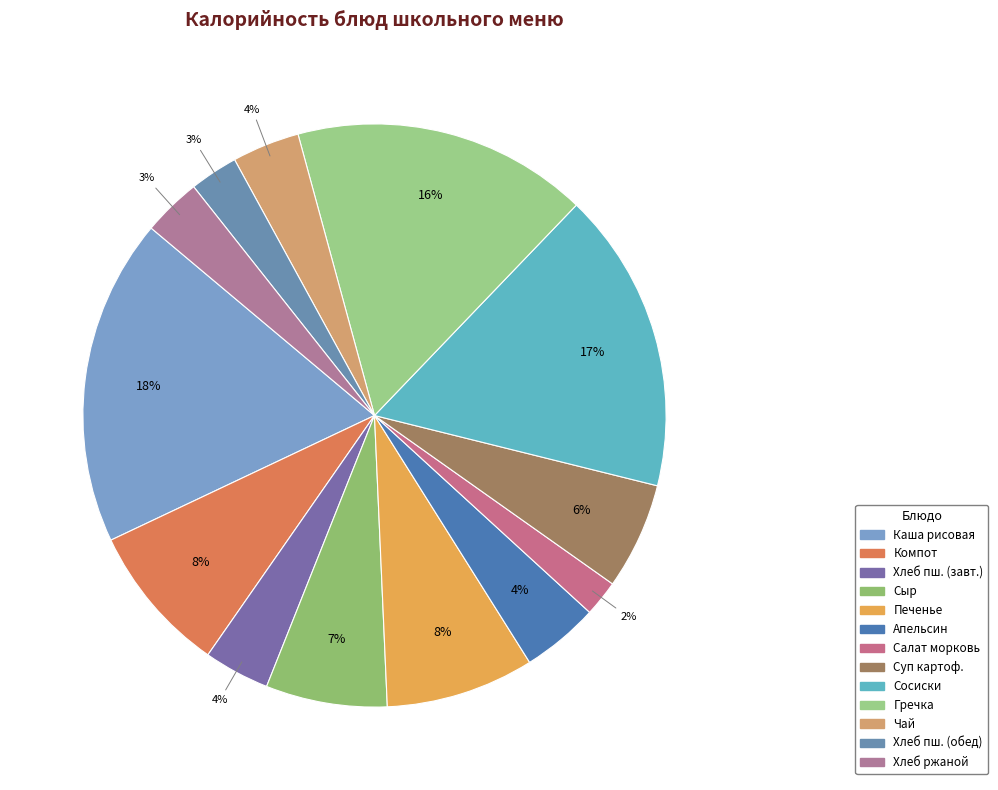

Count the number of slices in the pie.

13